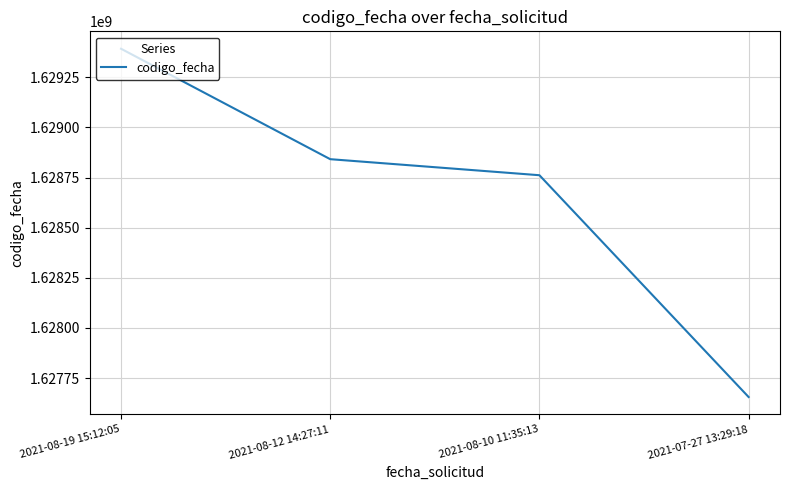

Where does the data first go above 1628841465?

2021-08-19 15:12:05